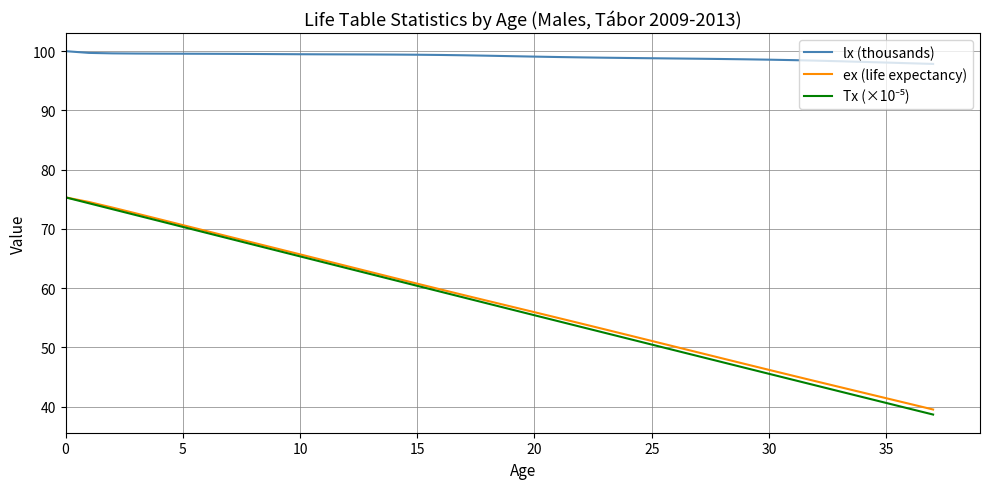

True or false: ex (life expectancy) and lx (thousands) cross at least once.

False